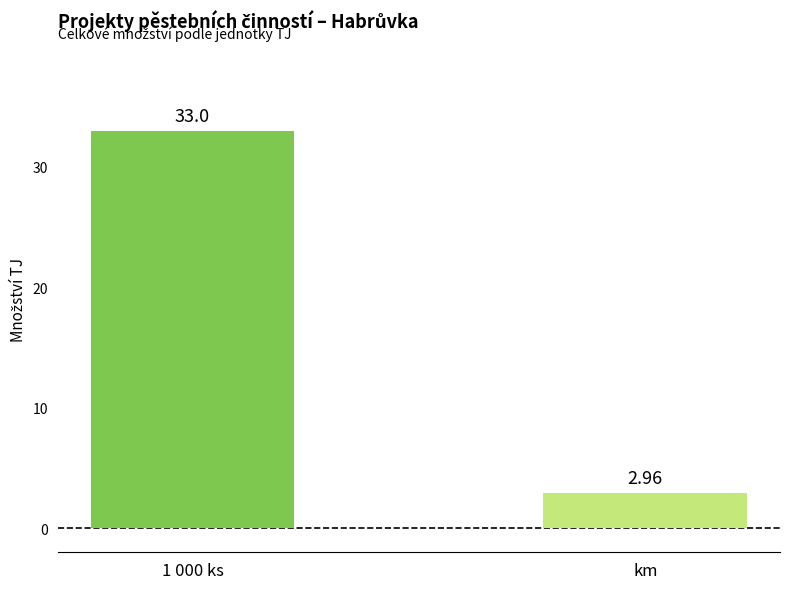

Are the bars grouped side by side (vs. stacked)?

No